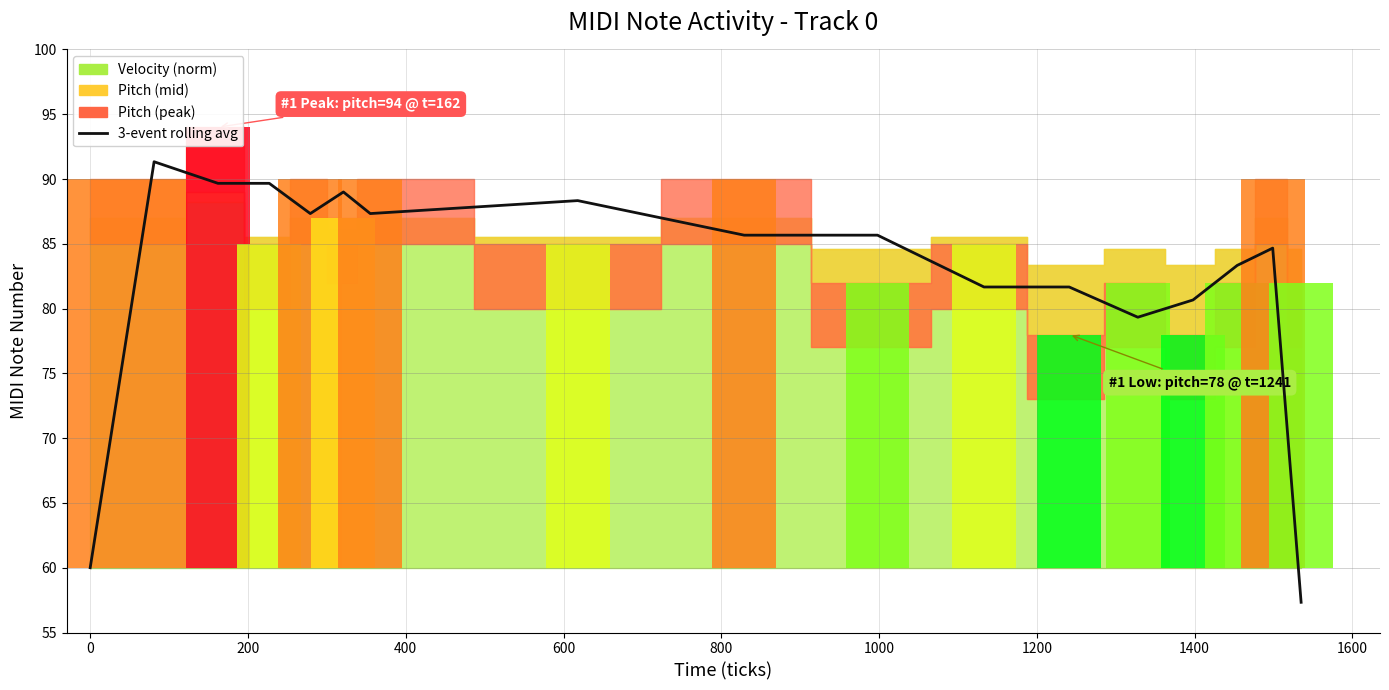

Are the bars horizontal?

No